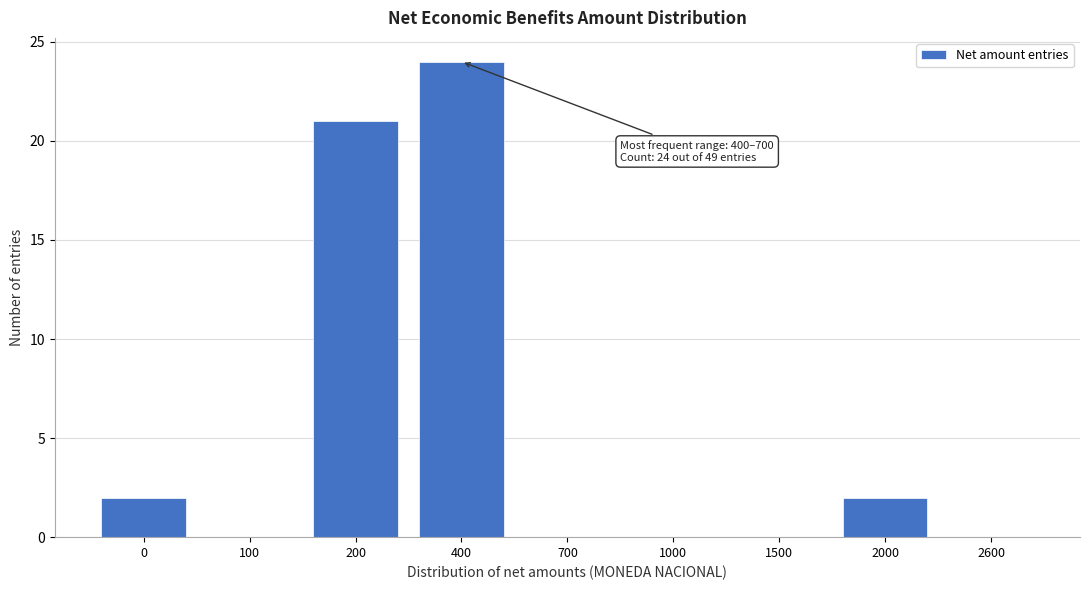

Reading left to right, what are all the values shown in this chart?

0=2	100=0	200=21	400=24	700=0	1000=0	1500=0	2000=2	2600=0